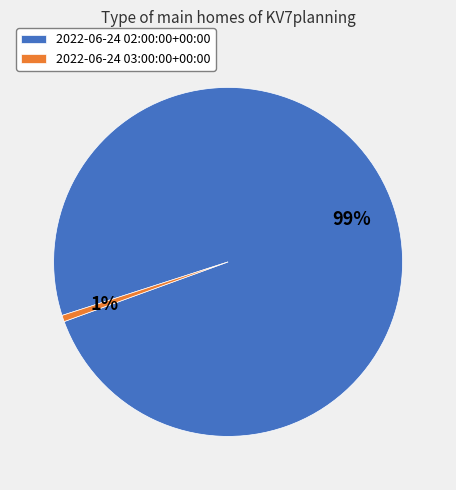

Count the number of slices in the pie.

2